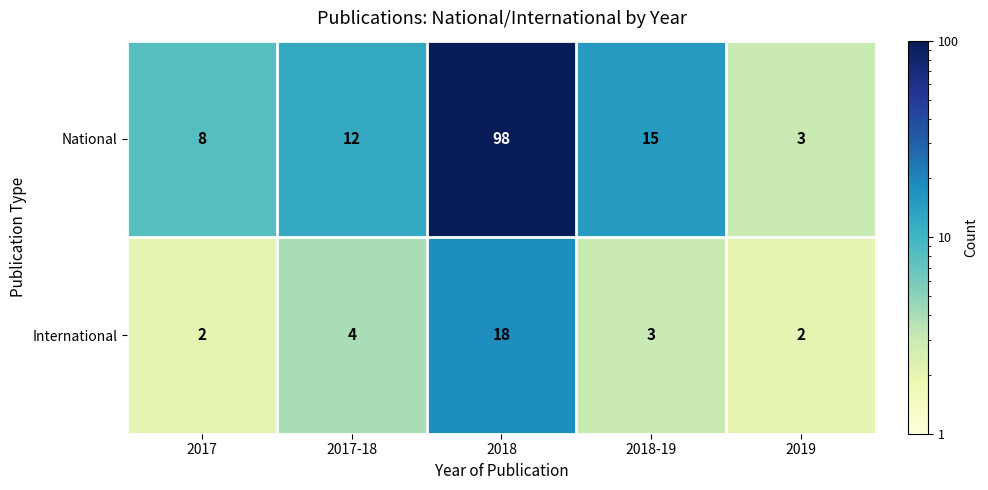

Rank the series at 2019 from lowest to highest value.

International, National